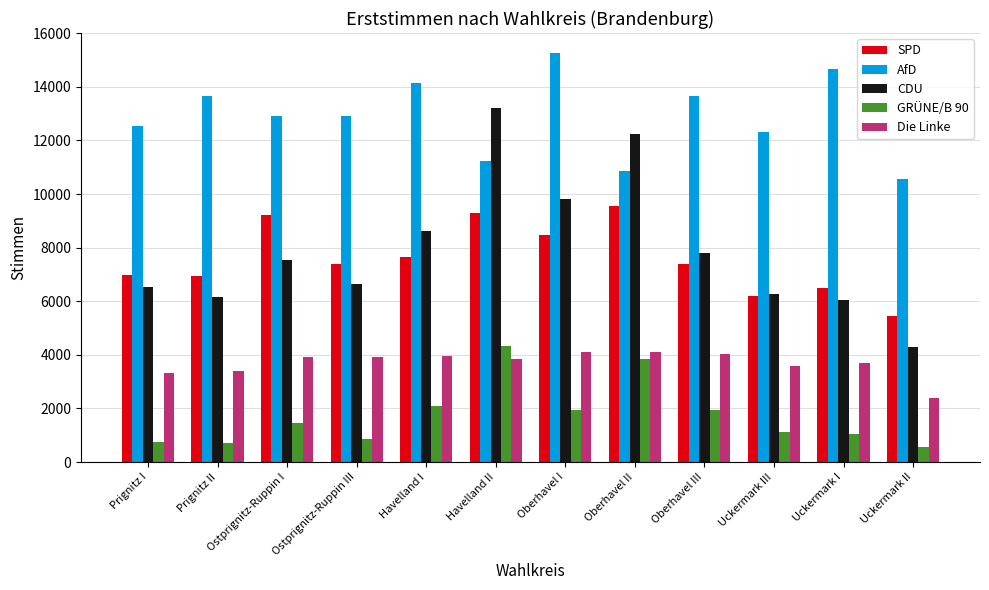

What is the difference between the highest and lowest values at Oberhavel III?

11720